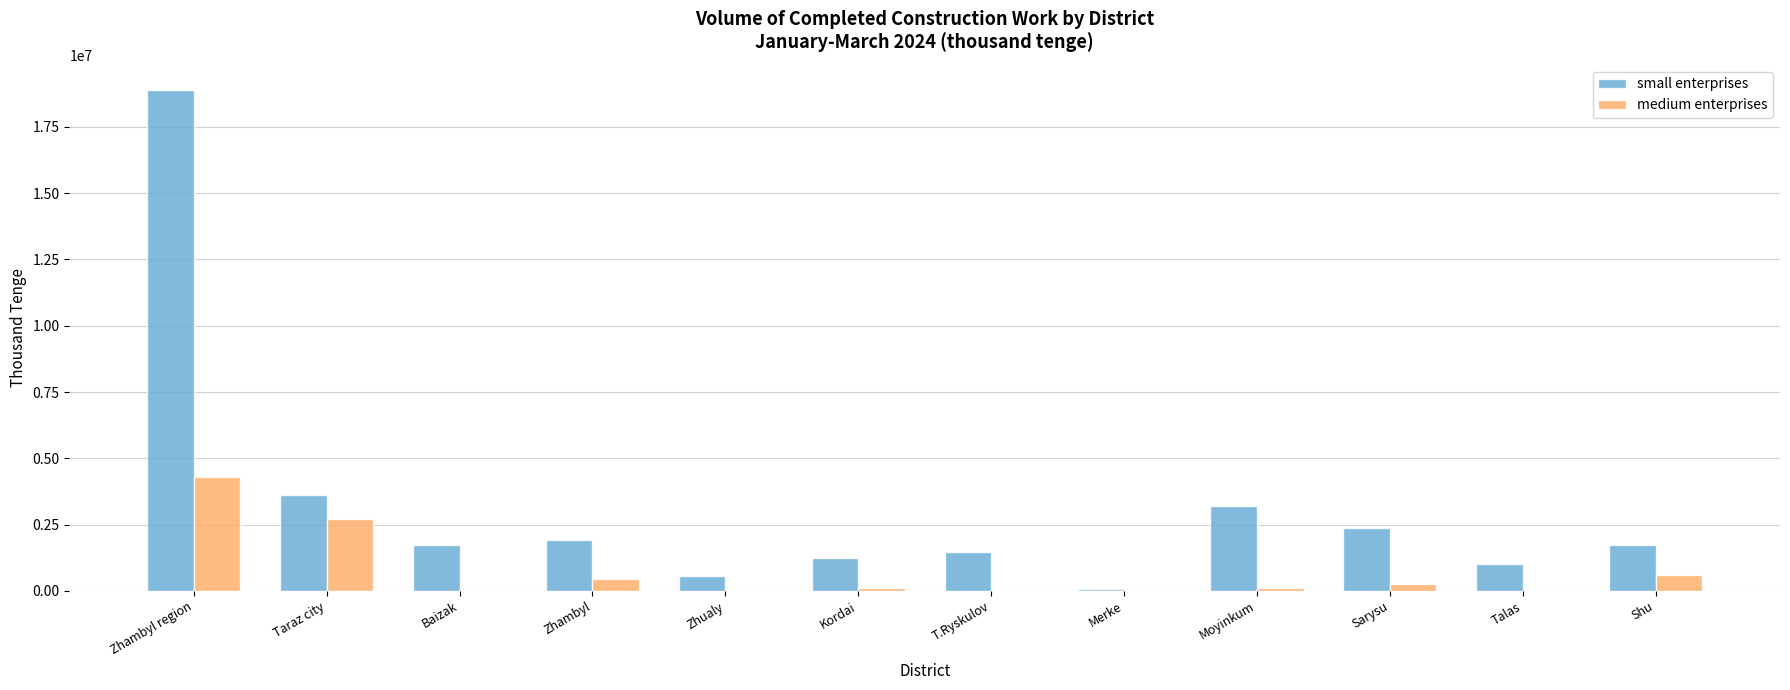

At which category is the sum across all series the highest?

Zhambyl region